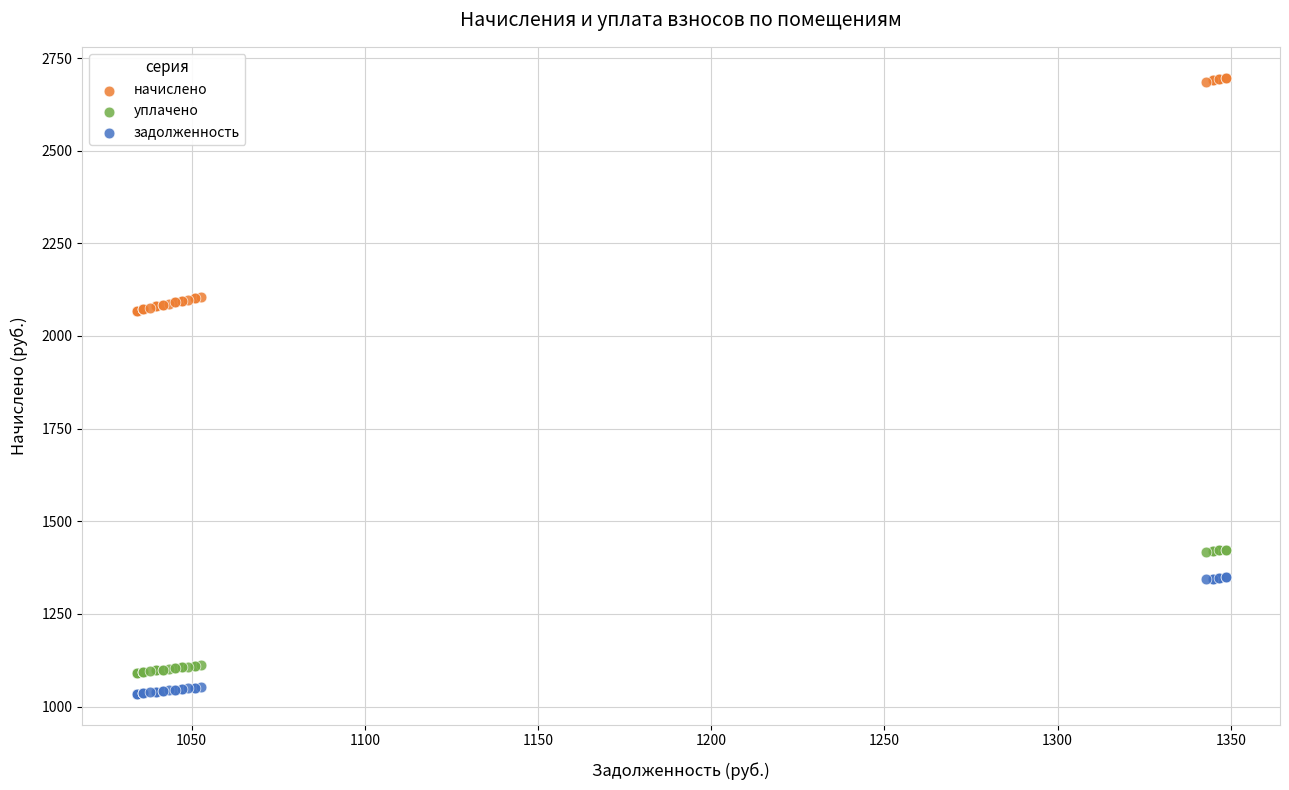

Which series has the widest spread of Y values?

начислено